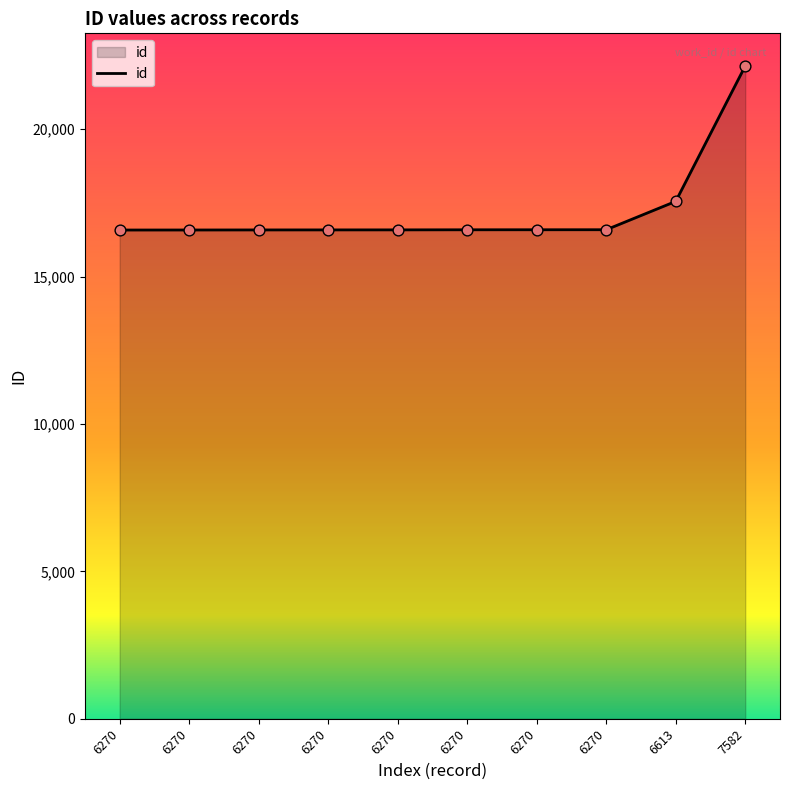

How many lines are shown in the chart?

1